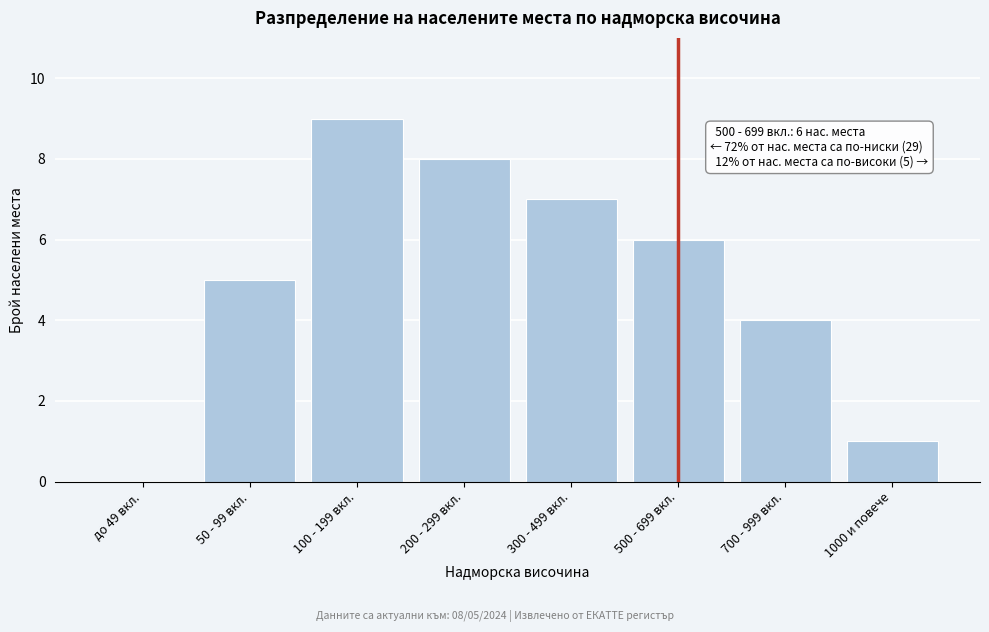

Reading right to left, what are all the values shown in this chart?

1000 и повече=1	700 - 999 вкл.=4	500 - 699 вкл.=6	300 - 499 вкл.=7	200 - 299 вкл.=8	100 - 199 вкл.=9	50 - 99 вкл.=5	до 49 вкл.=0